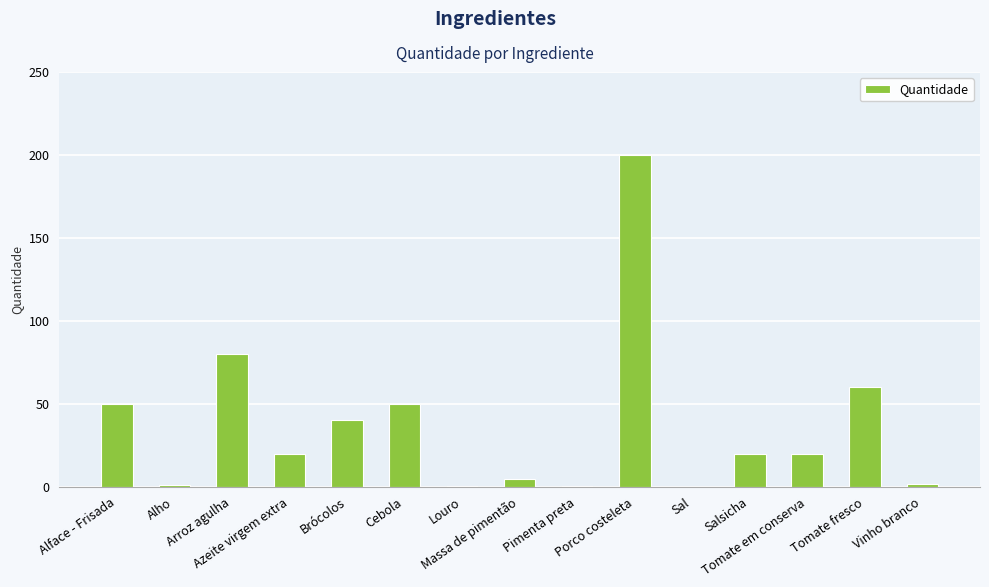

What is the sum of all values?

549.2